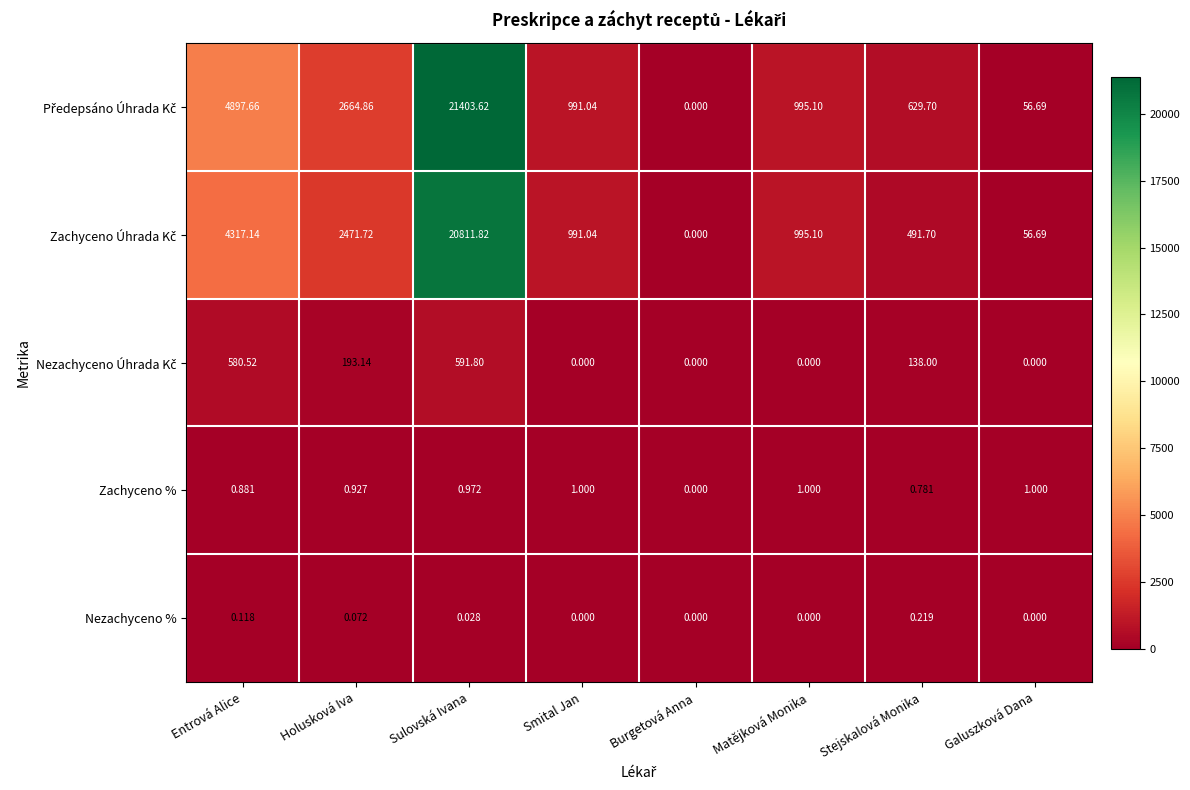

What is the maximum value shown in the chart?

21403.6